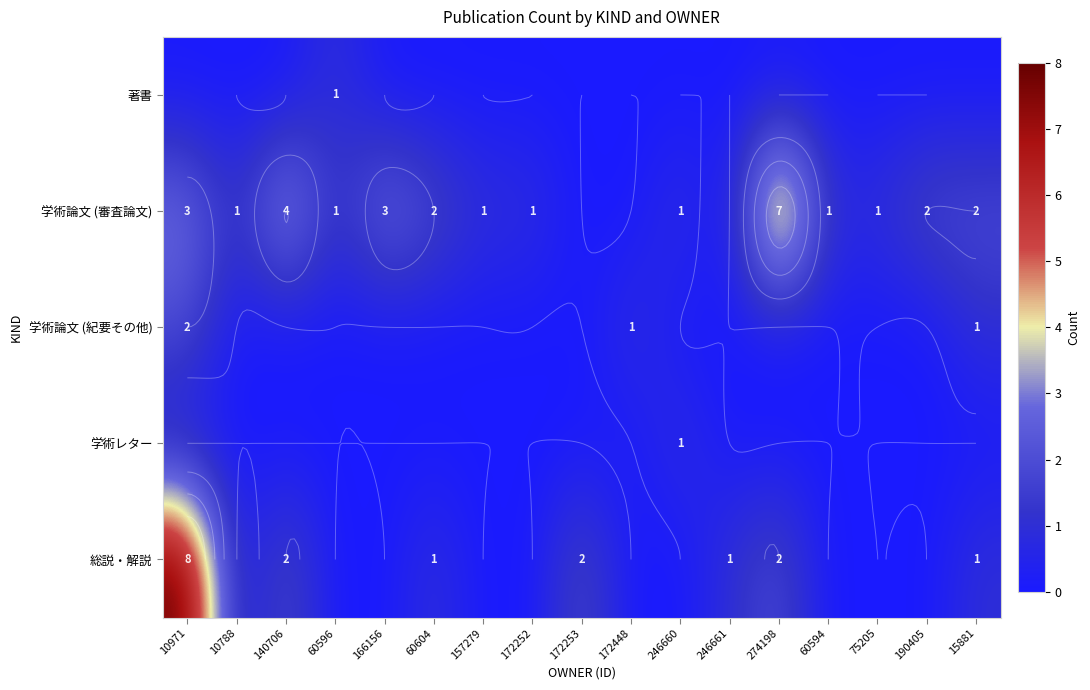

True or false: 著書 has a value of 0 at 60604.

True